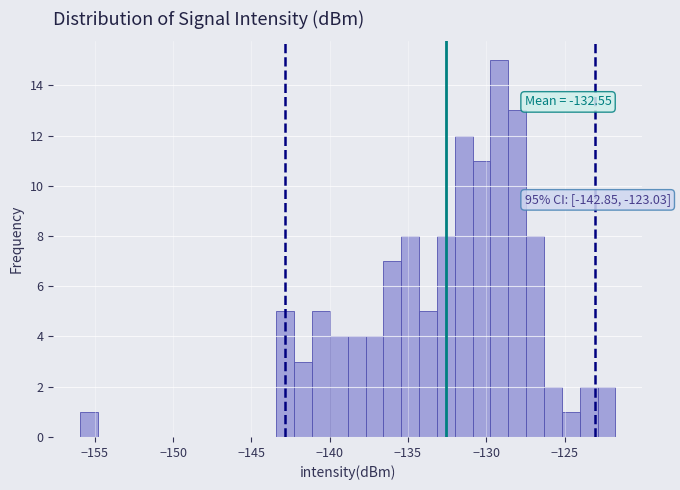

Around what value on the x-axis is the tallest bar? Give the approximate position of its centre, as read against the axis.

-129.0